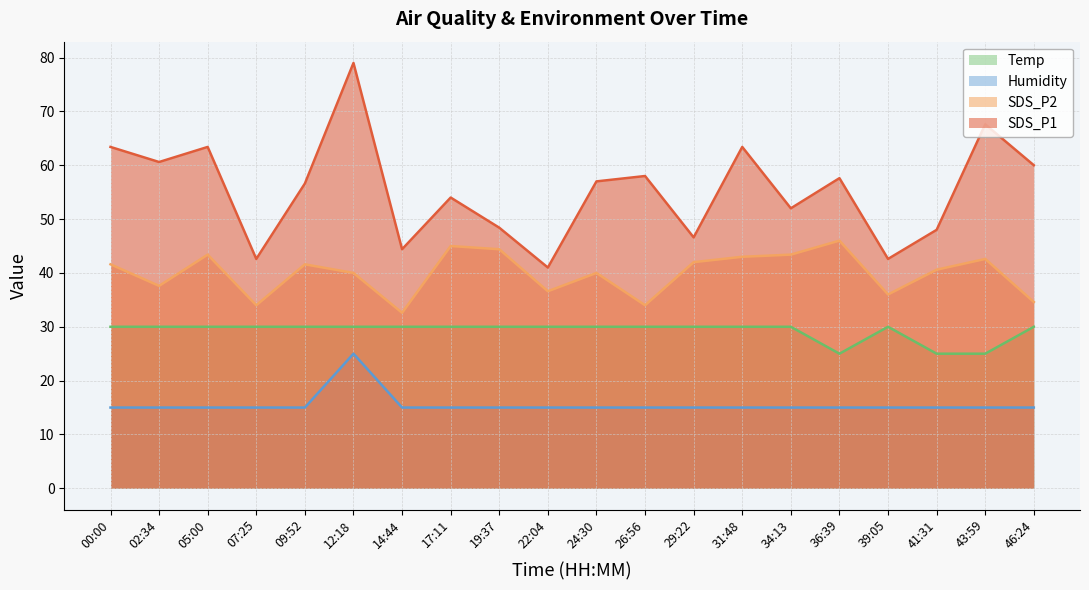

What are all the series names shown in the legend?

Temp, Humidity, SDS_P2, SDS_P1